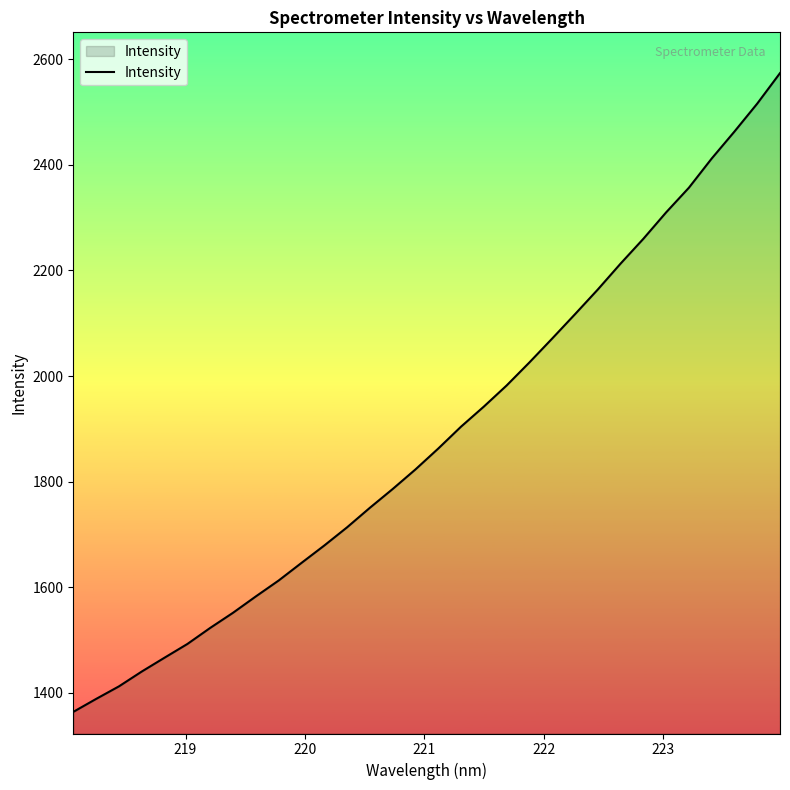

What is the difference between the maximum and minimum values?

1209.7